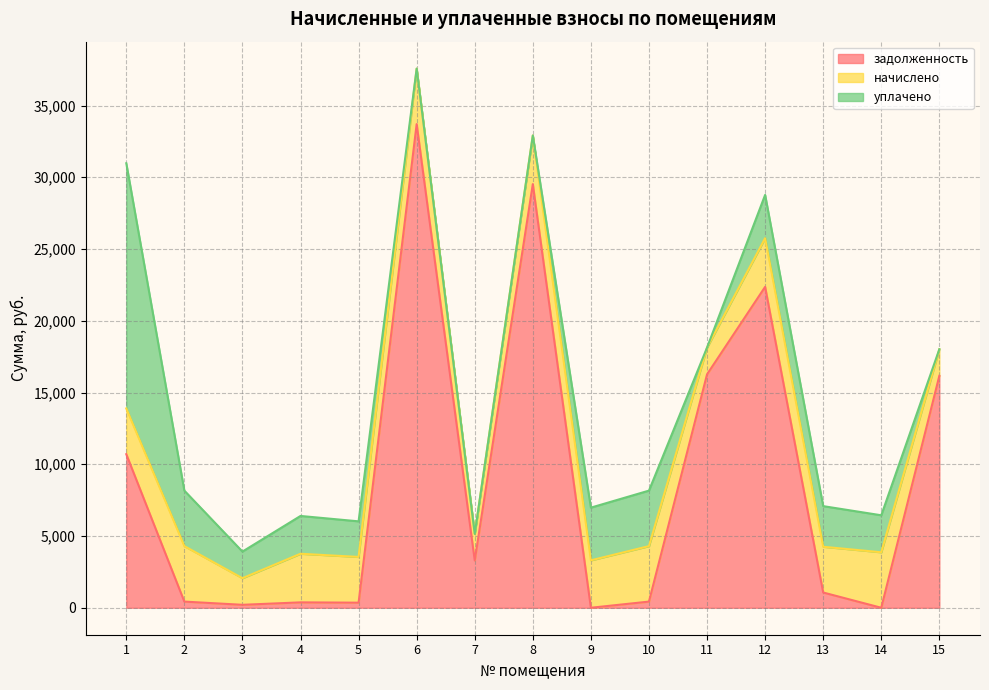

Which label corresponds to the largest value in the chart?

6